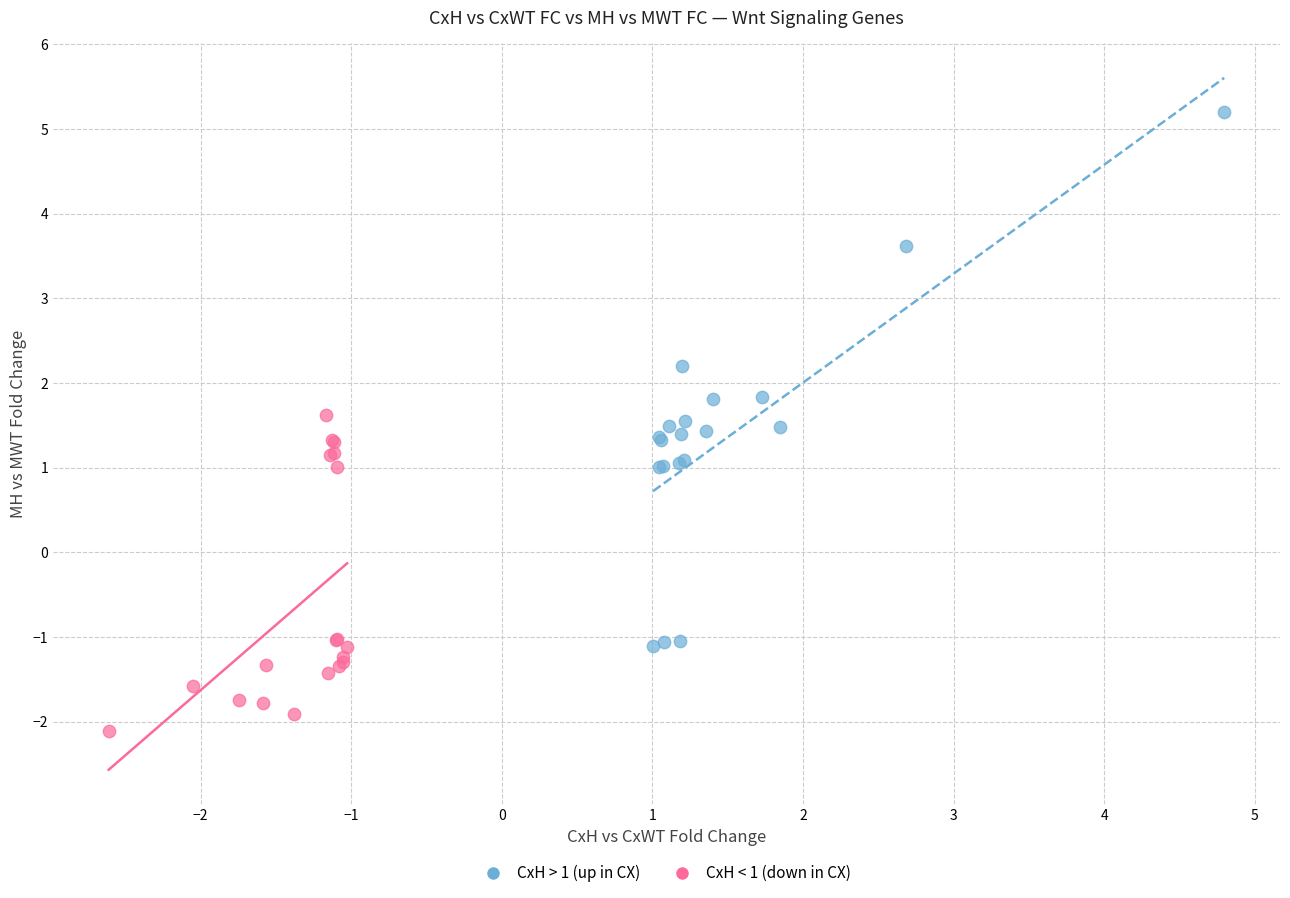

What are all the series names shown in the legend?

CxH > 1 (up in CX), CxH < 1 (down in CX)